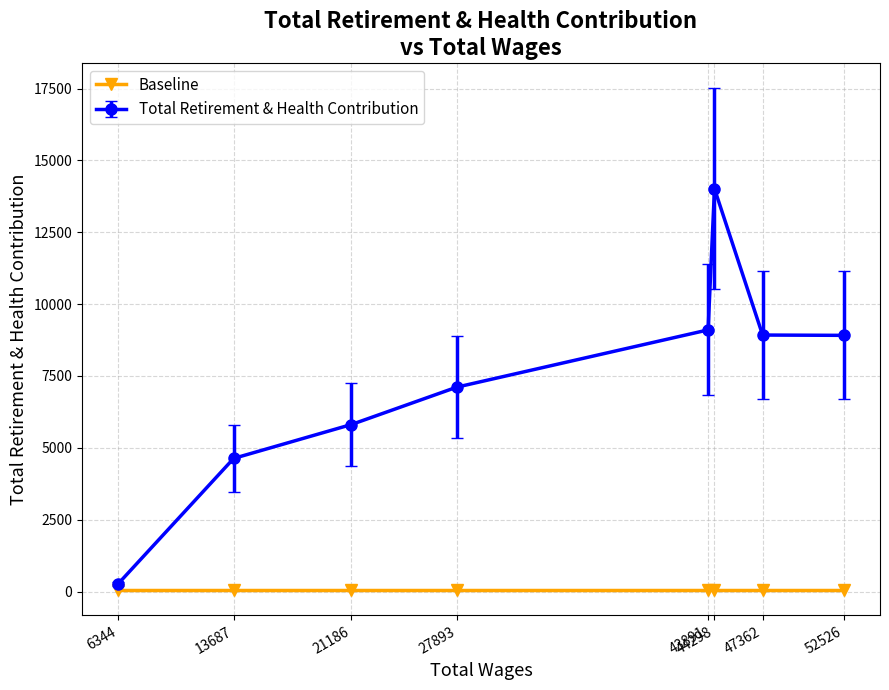

Which series changed the most between 27893 and 43891?

Total Retirement & Health Contribution